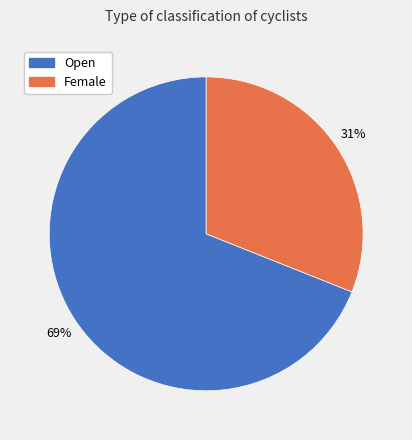

Between Open and Female, which is larger?

Open